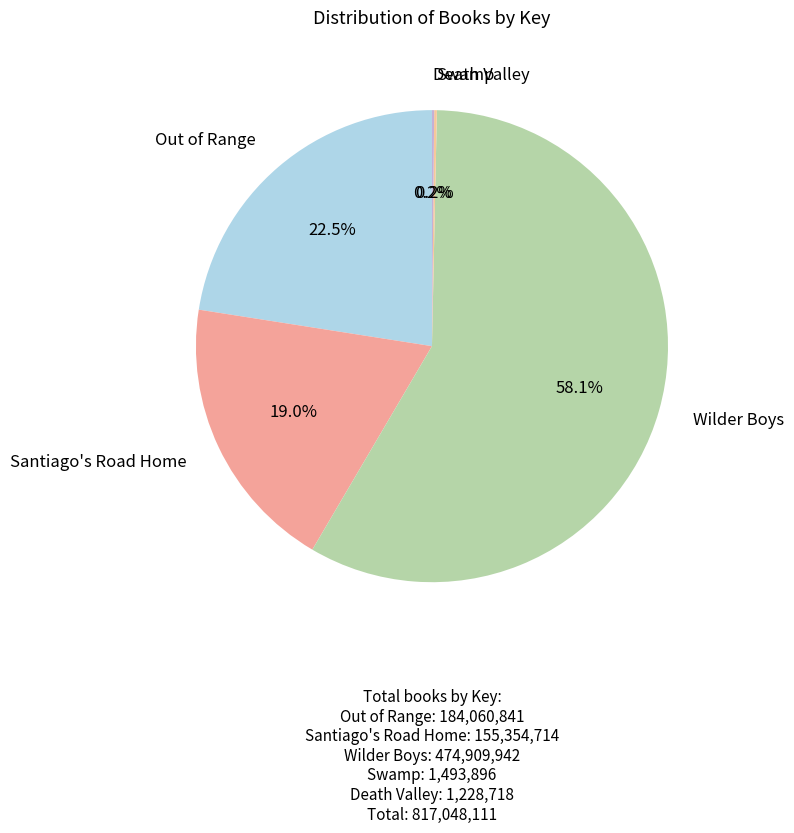

Is the sum of Out of Range and Santiago's Road Home greater than half?

No